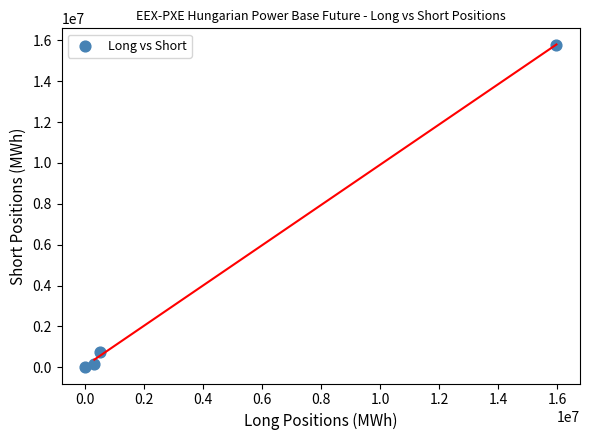

What Y value in the scatter plot is closest to 7897882?

761234